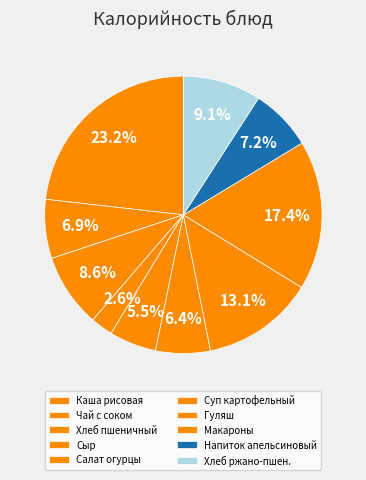

How many segments does this pie chart have?

10